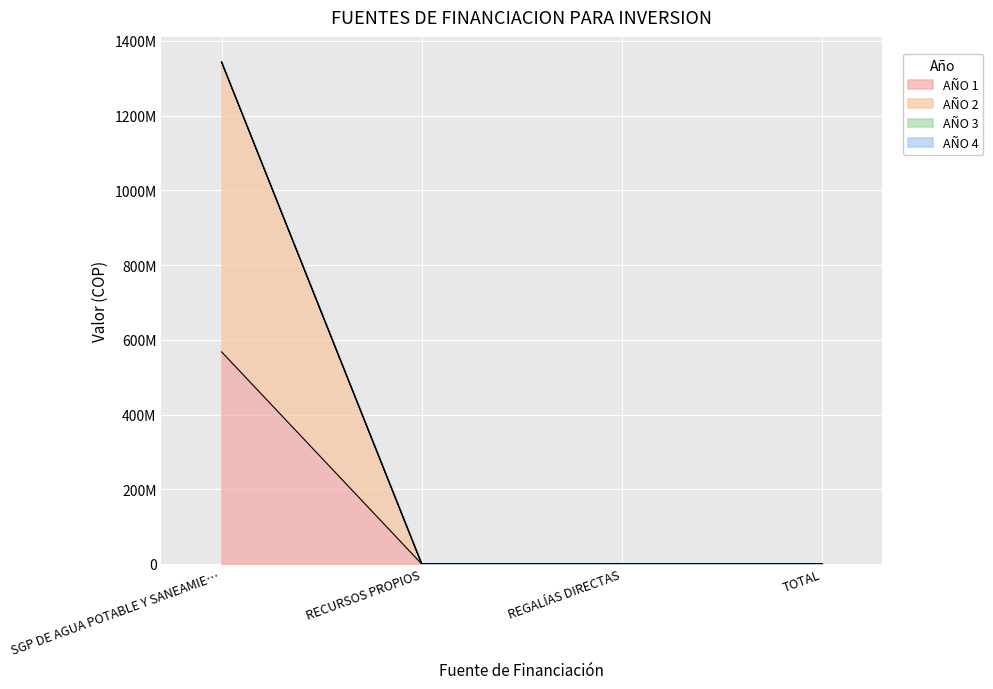

Between TOTAL and REGALÍAS DIRECTAS, which is larger?

TOTAL